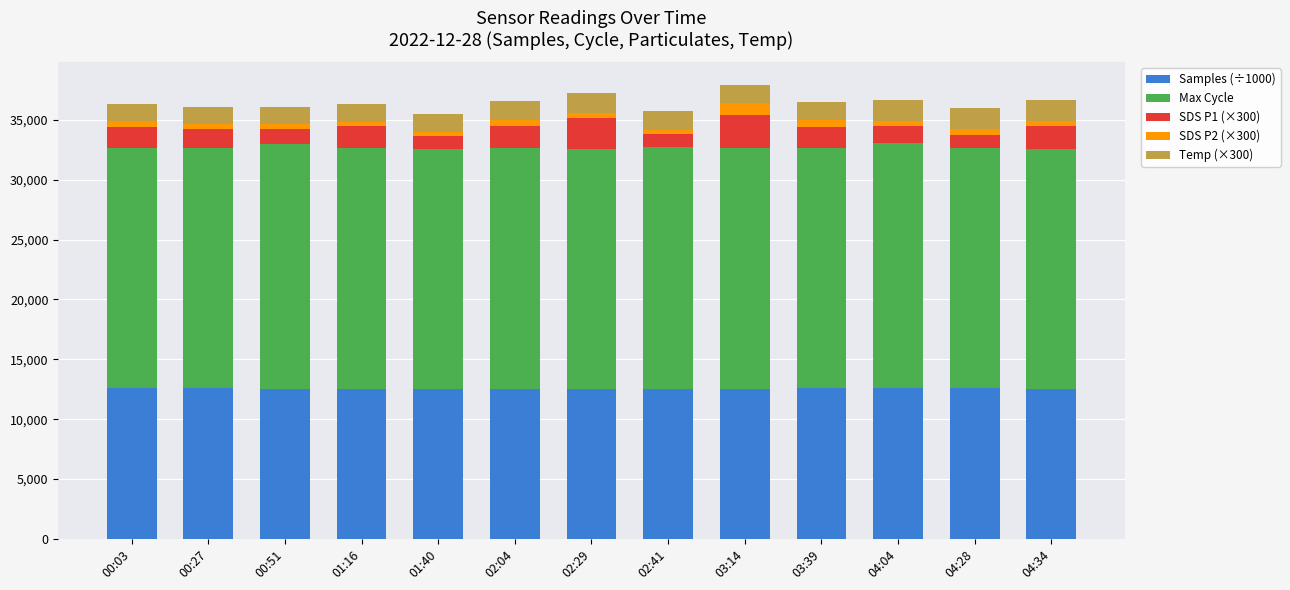

How many values in the Samples (÷1000) series are below 12544?

6